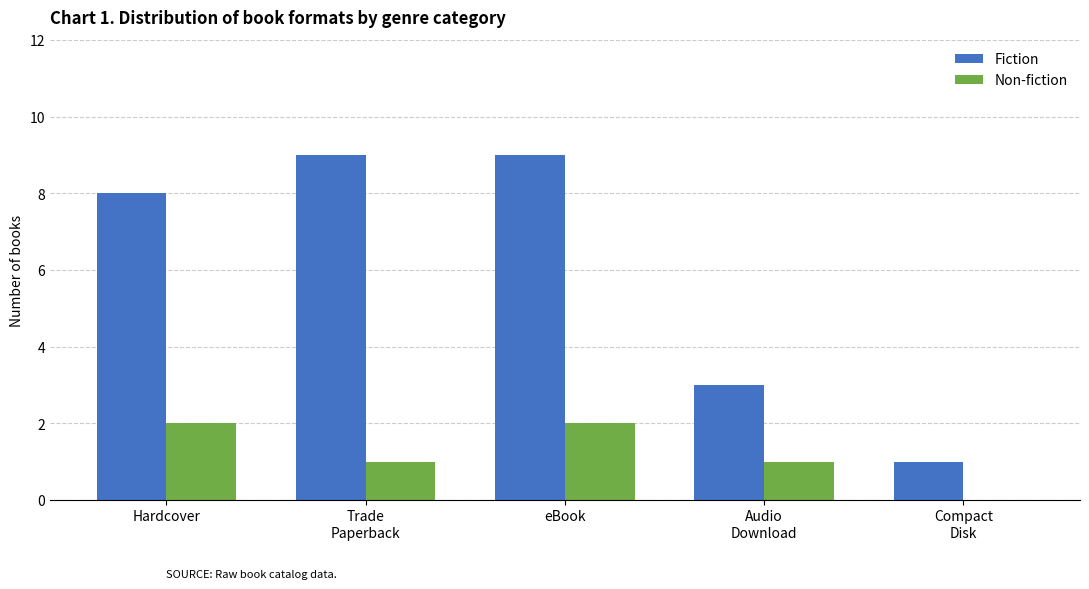

At which label does Non-fiction first exceed 1?

Hardcover